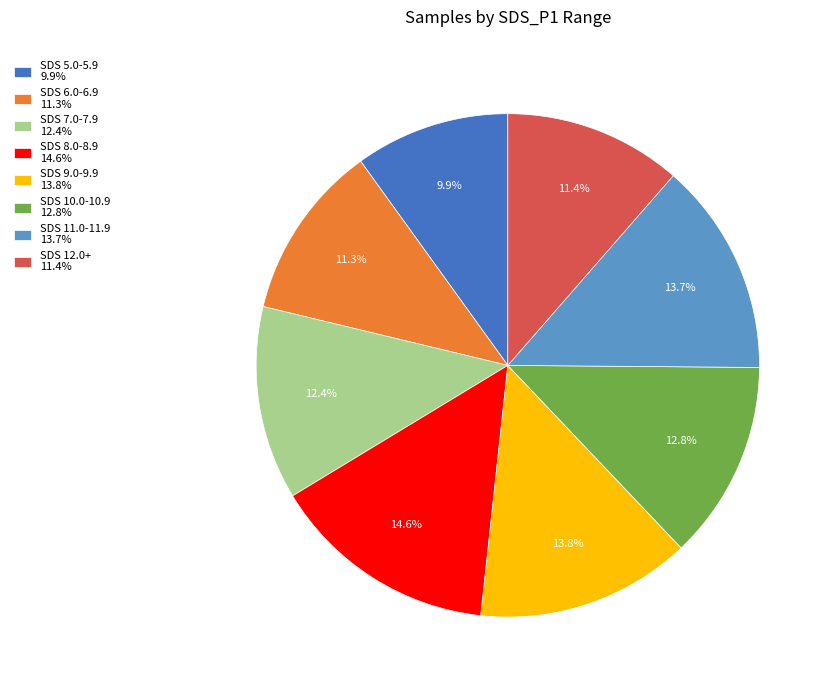

Which has a higher value, SDS 6.0-6.9 11.3% or SDS 9.0-9.9 13.8%?

SDS 9.0-9.9 13.8%